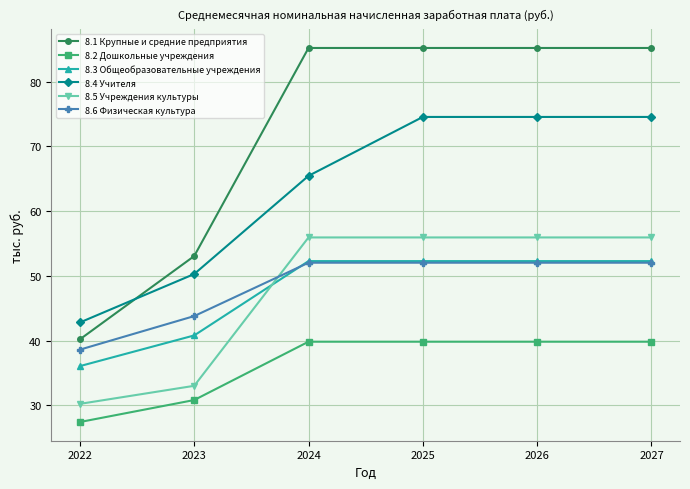

Reading left to right, transcribe all the data shown in this chart.

8.1 Крупные и средние предприятия: 40.2	53.1	85.2	85.2	85.2	85.2
8.2 Дошкольные учреждения: 27.4	30.8	39.8	39.8	39.8	39.8
8.3 Общеобразовательные учреждения: 36.0	40.8	52.3	52.3	52.3	52.3
8.4 Учителя: 42.8	50.3	65.5	74.6	74.6	74.6
8.5 Учреждения культуры: 30.2	33.0	55.9	55.9	55.9	55.9
8.6 Физическая культура: 38.6	43.8	52.0	52.0	52.0	52.0